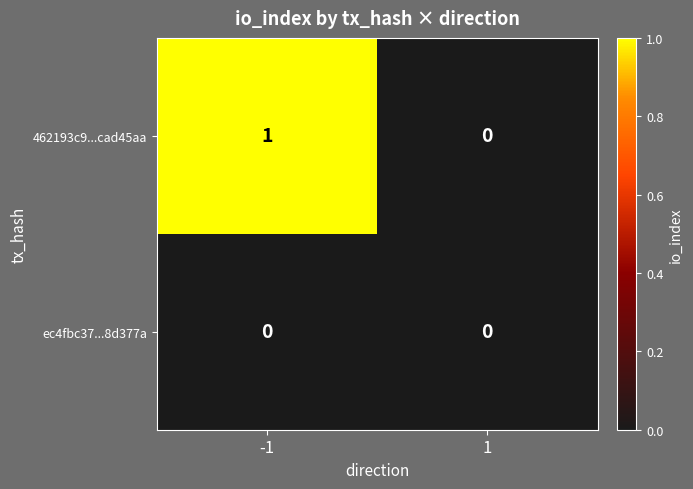

Reading left to right, list all the values displayed in this chart.

462193c9...cad45aa: 1	0
ec4fbc37...8d377a: 0	0